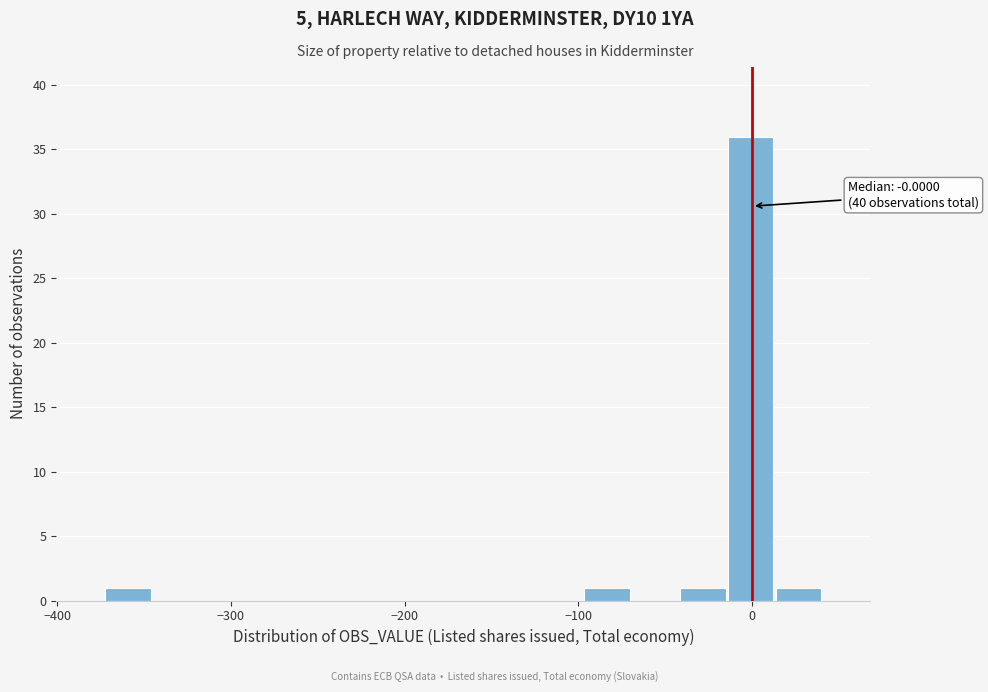

Read against the x-axis, roughly where is the centre of the tallest bar?

0